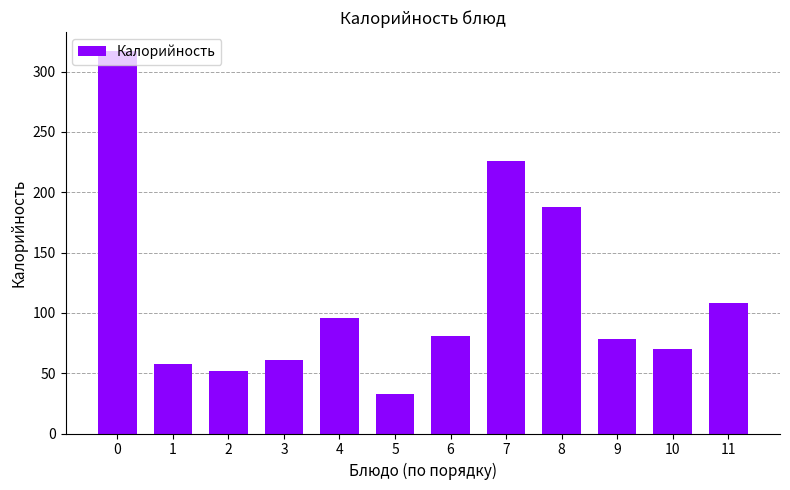

Rank the categories by value from highest to lowest.

0, 7, 8, 11, 4, 6, 9, 10, 3, 1, 2, 5